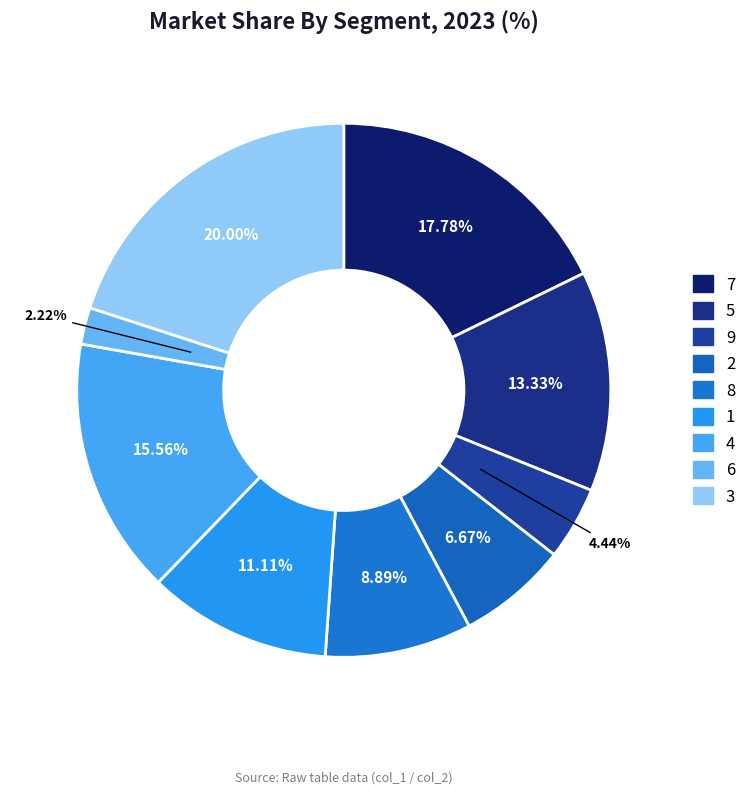

What percentage is the 2 slice, to the nearest percent?

7%